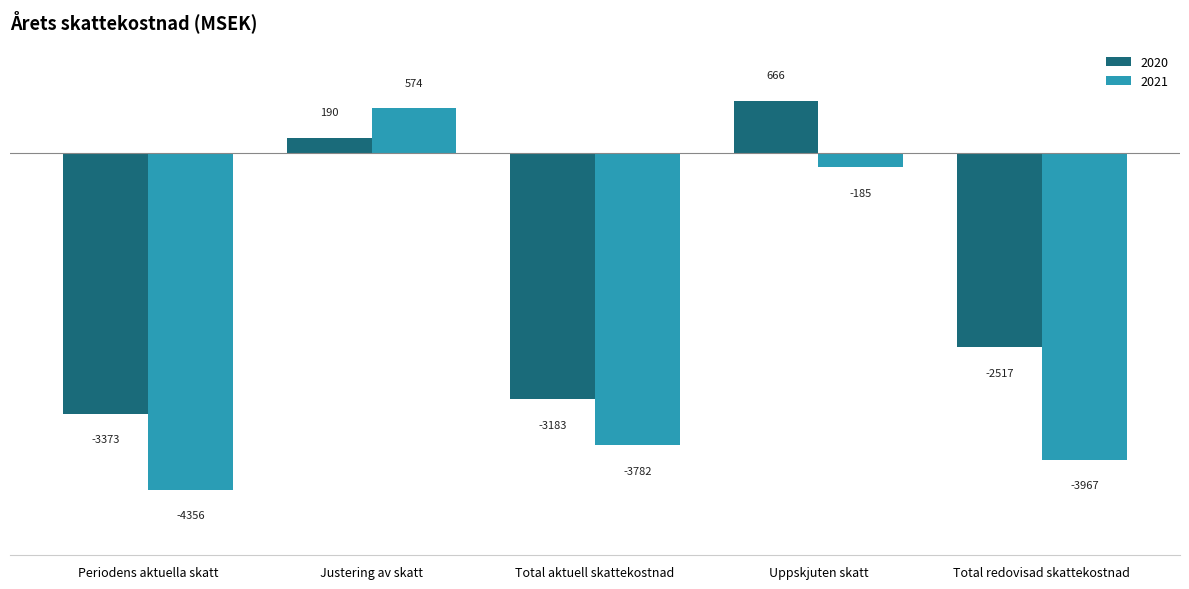

How many values in 2020 are below zero?

3